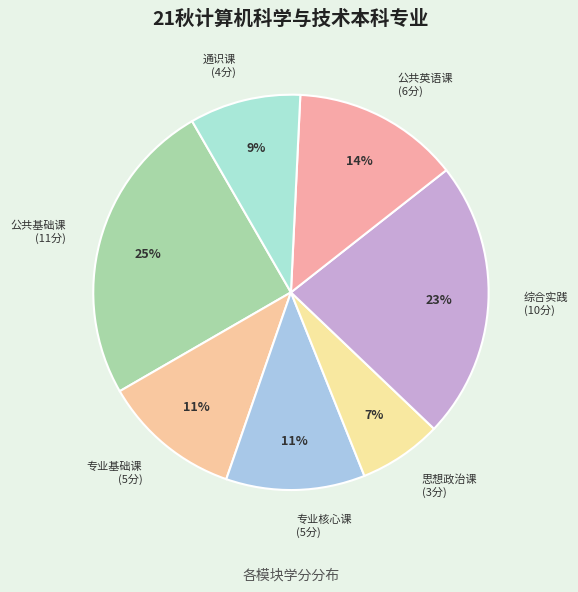

To the nearest percent, what is the difference between the 公共英语课 and 思想政治课 slice percentages?

7%